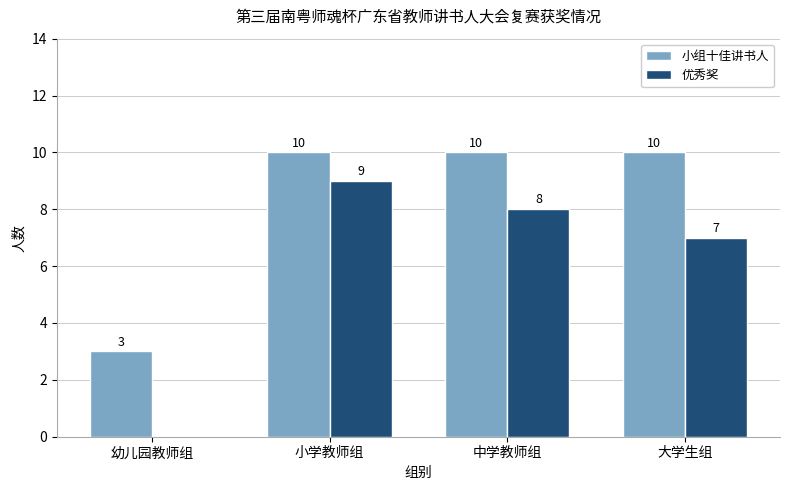

At which label is 小组十佳讲书人 closest to 6?

幼儿园教师组